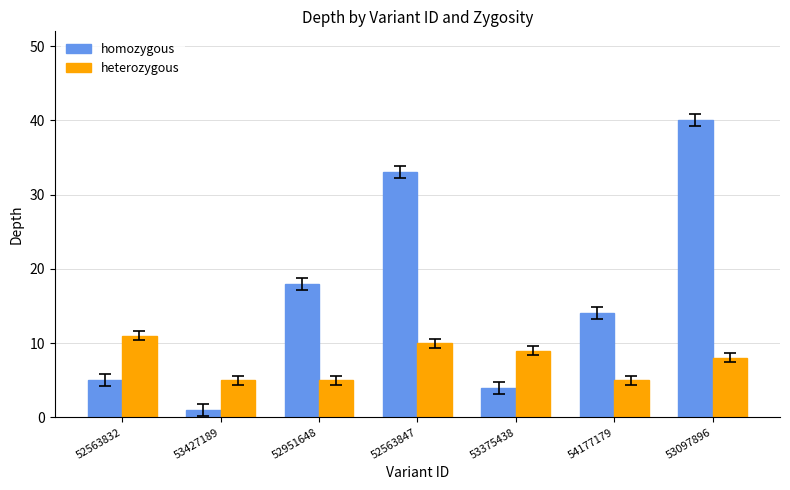

How many values in the homozygous series are below 14?

3